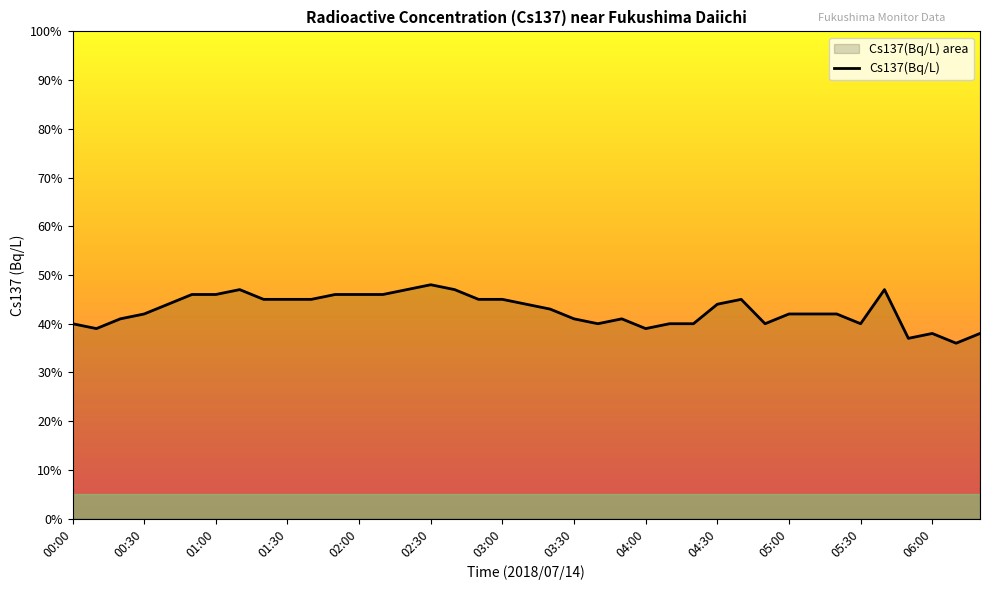

Reading left to right, list all the values displayed in this chart.

0.4	0.4	0.4	0.4	0.4	0.5	0.5	0.5	0.5	0.5	0.5	0.5	0.5	0.5	0.5	0.5	0.5	0.5	0.5	0.4	0.4	0.4	0.4	0.4	0.4	0.4	0.4	0.4	0.5	0.4	0.4	0.4	0.4	0.4	0.5	0.4	0.4	0.4	0.4